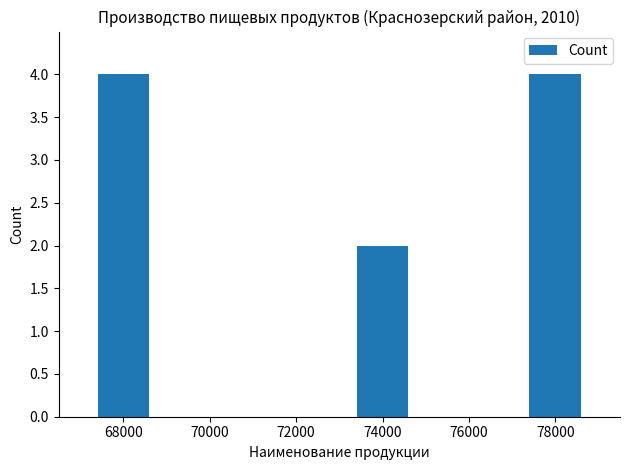

What is the sum of the values at 68000 and 70000?

4